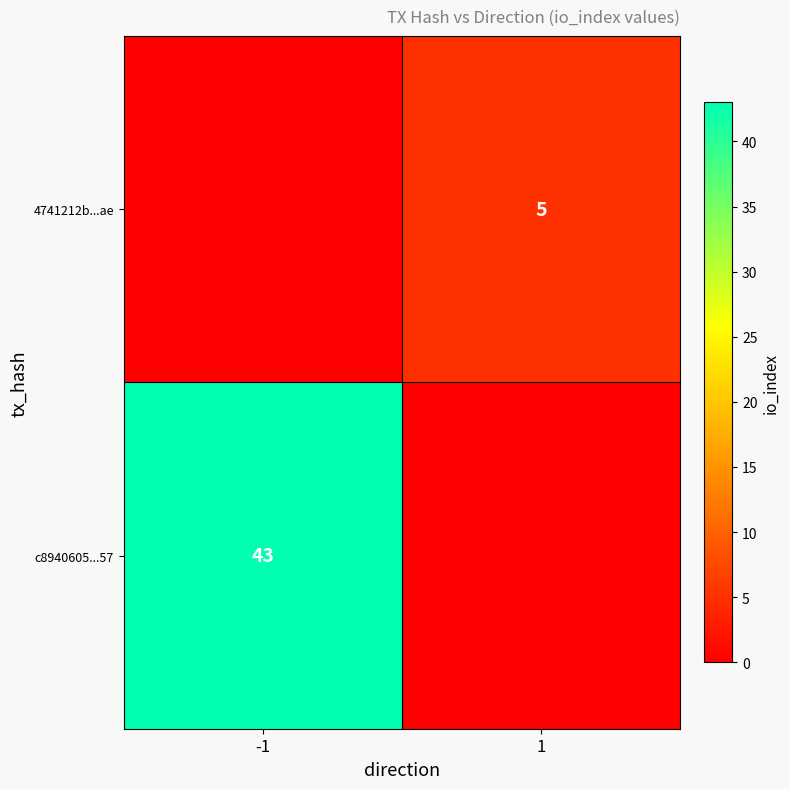

The 4741212b...ae series shows 5 at 1. True or false?

True